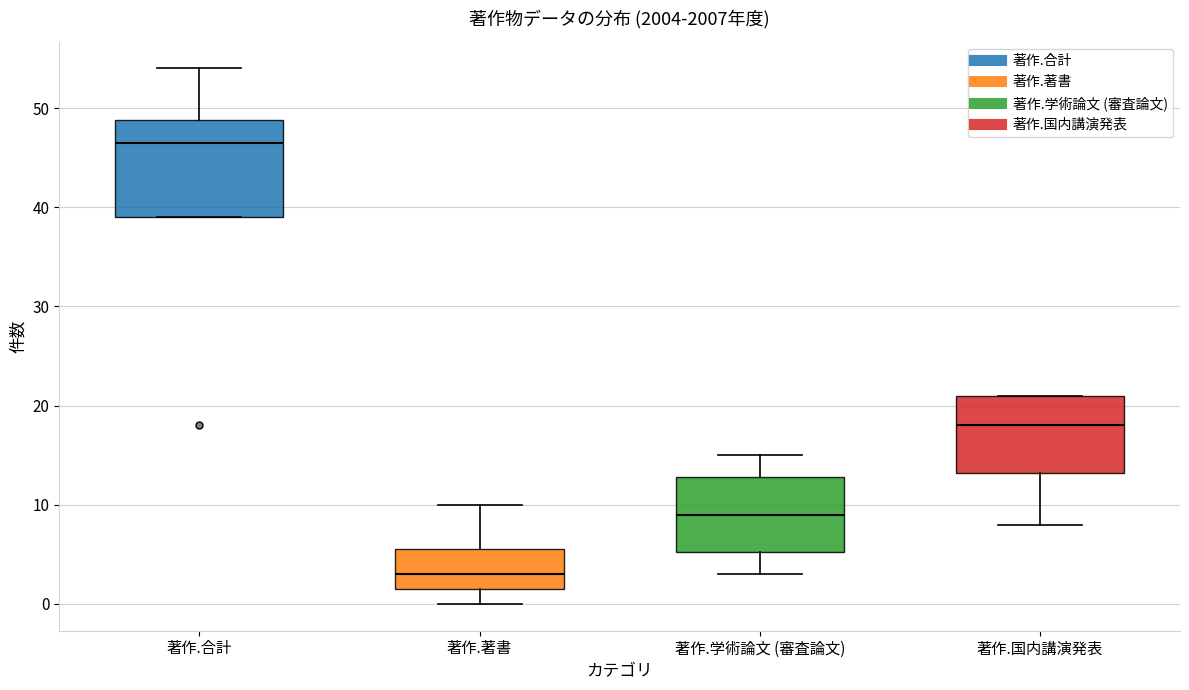

Reading left to right, transcribe this box plot: for each box, give where its median line is, the range the box spans, and where its two whiskers end, as read against the y-axis. The values are not printed on the chart, so give them approximately, as read against the axis.

著作.合計: median 47, box 39 to 49, whiskers 39 to 54
著作.著書: median 3, box 2 to 6, whiskers 0 to 10
著作.学術論文 (審査論文): median 9, box 5 to 13, whiskers 3 to 15
著作.国内講演発表: median 18, box 13 to 21, whiskers 8 to 21